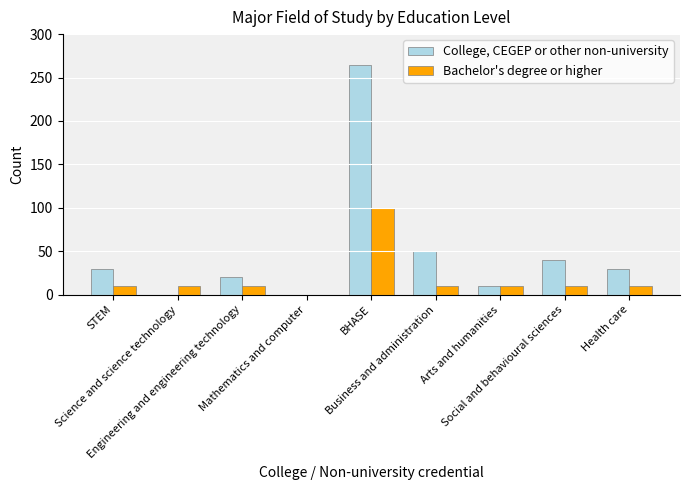

What value does the College, CEGEP or other non-university series have at BHASE?

265